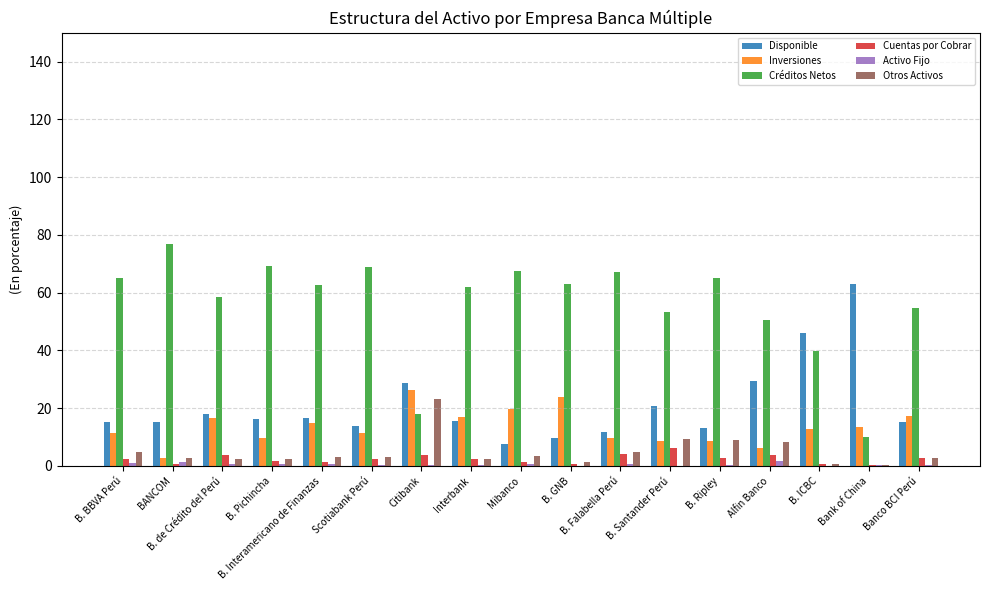

Which category has the highest value across all series?

BANCOM